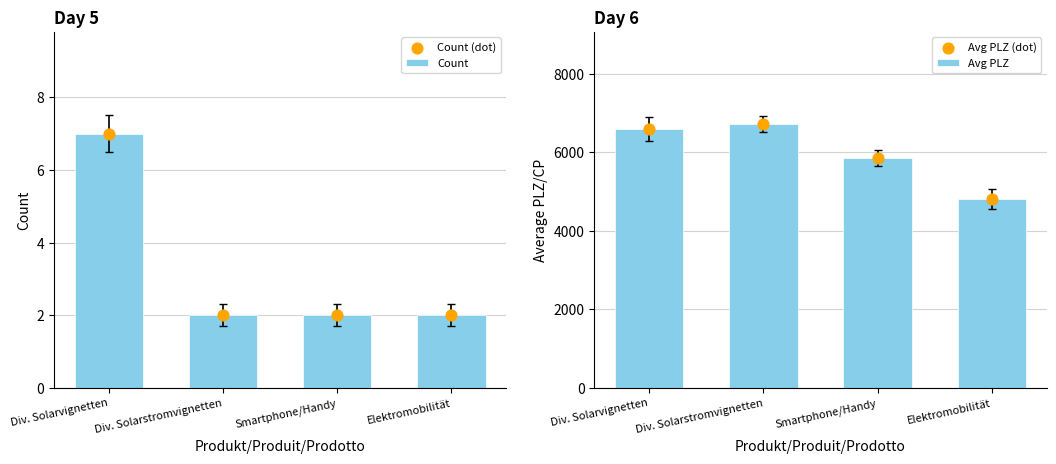

At how many categories does at least one series exceed 6394?

2